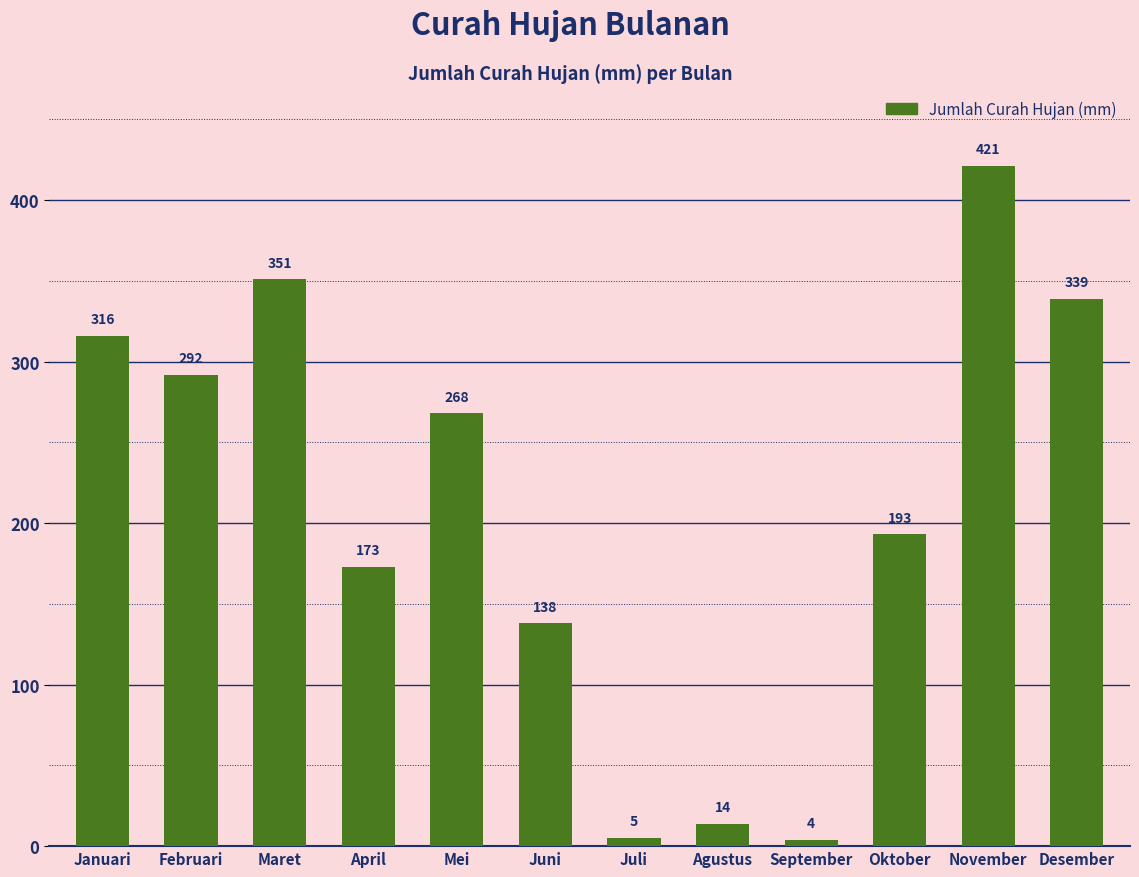

At which category does the chart reach its peak across all series?

November